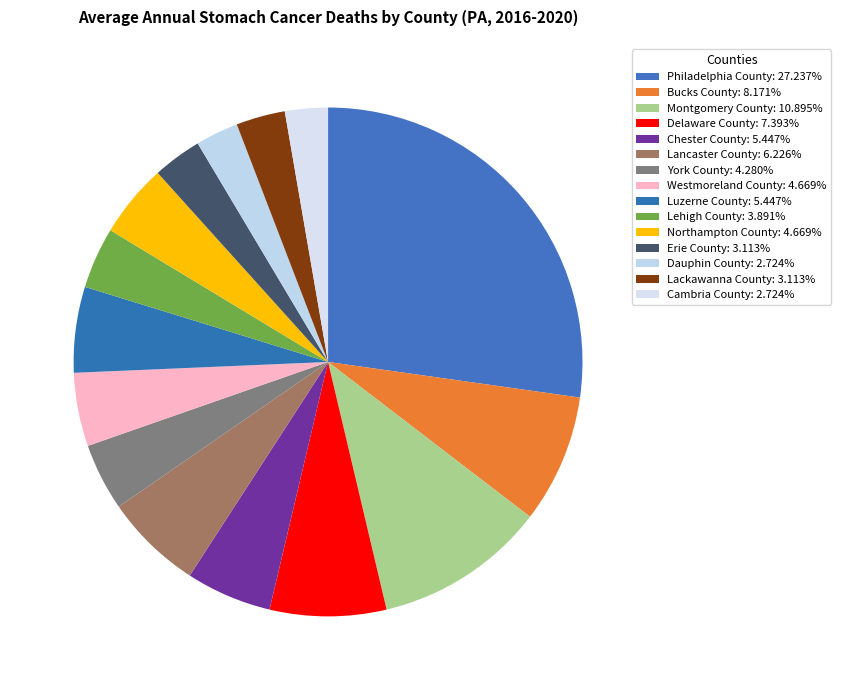

Is there a majority slice in this chart?

No